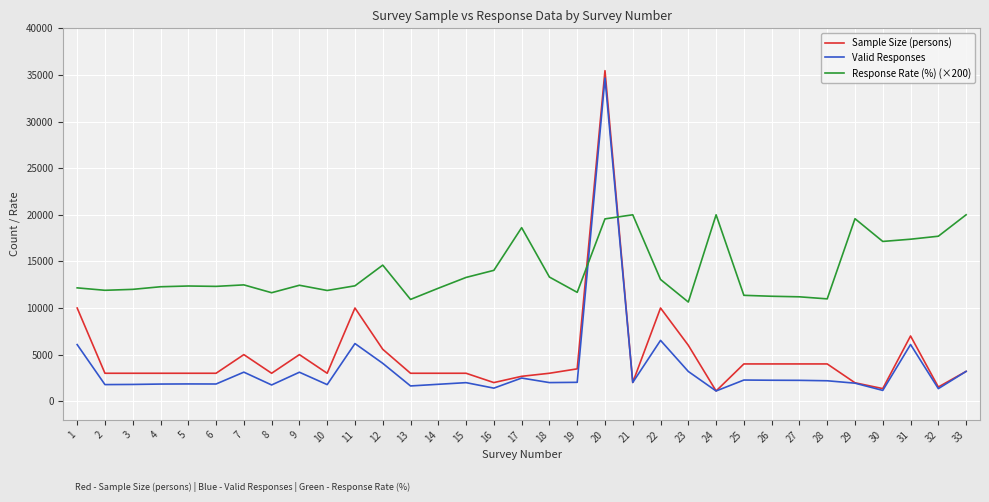

After their last crossing, which series has the higher values: Valid Responses or Response Rate (%) (×200)?

Response Rate (%) (×200)